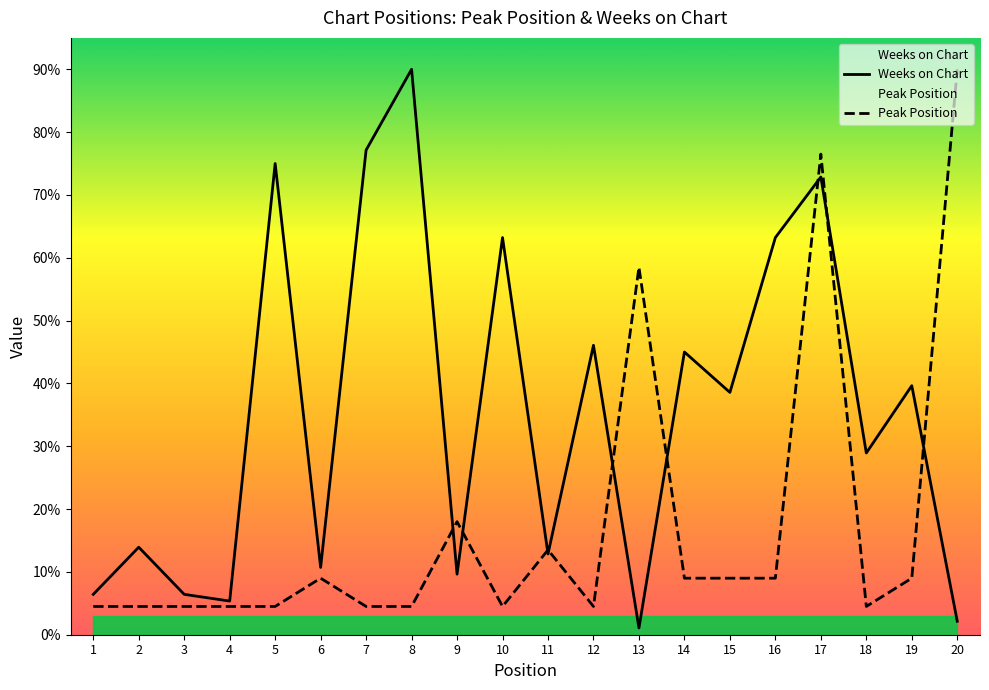

Where is the first local maximum for Weeks on Chart?

2